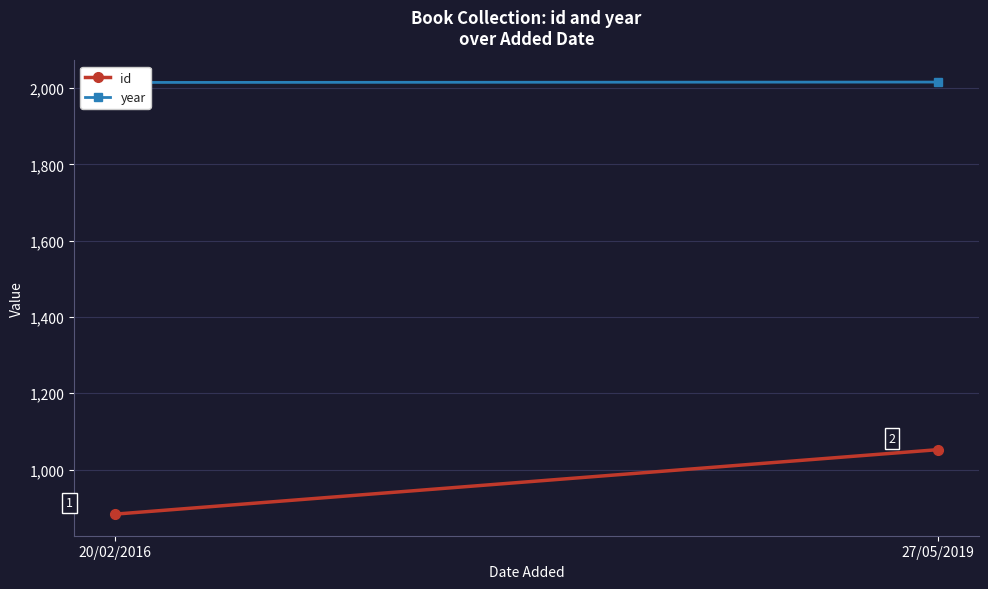

What position from the left is 20/02/2016?

1